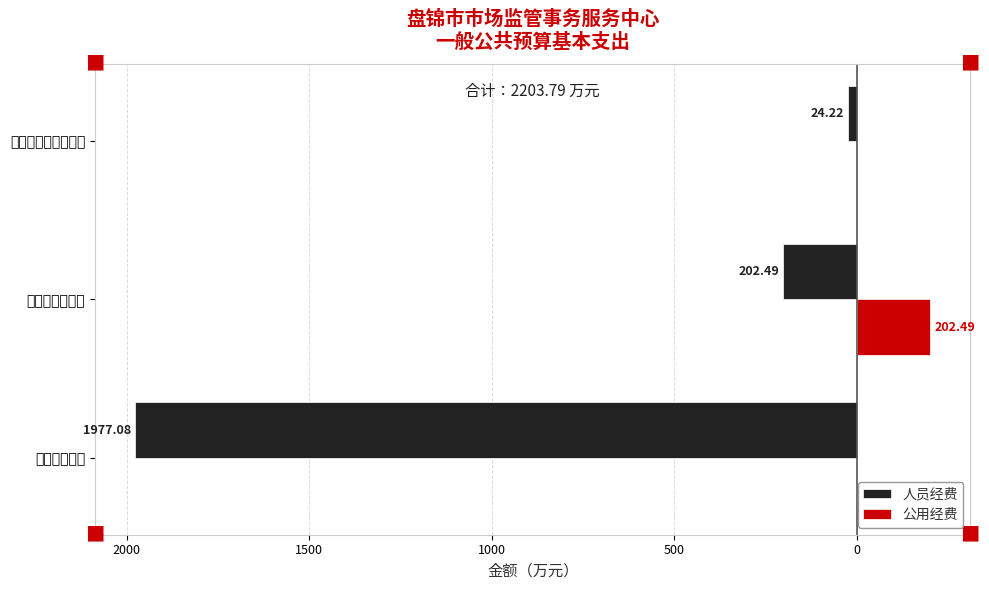

What is the value of the 人员经费 bar at the 3rd from the left?

-24.2